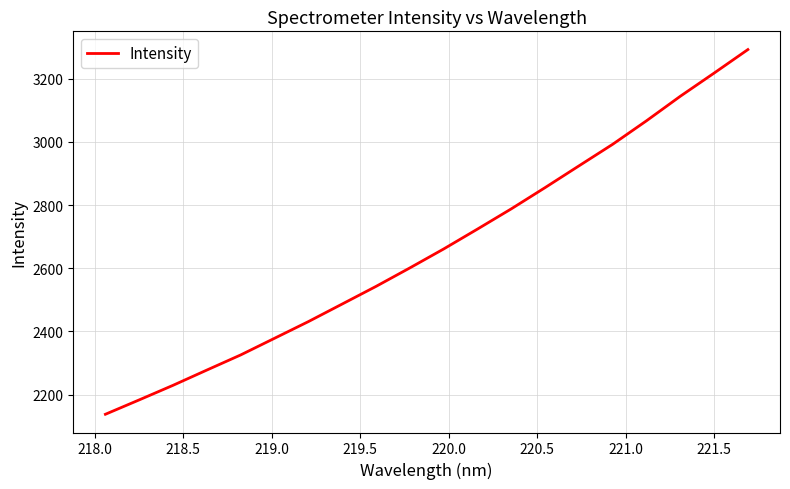

What is the maximum value shown in the chart?

3291.6